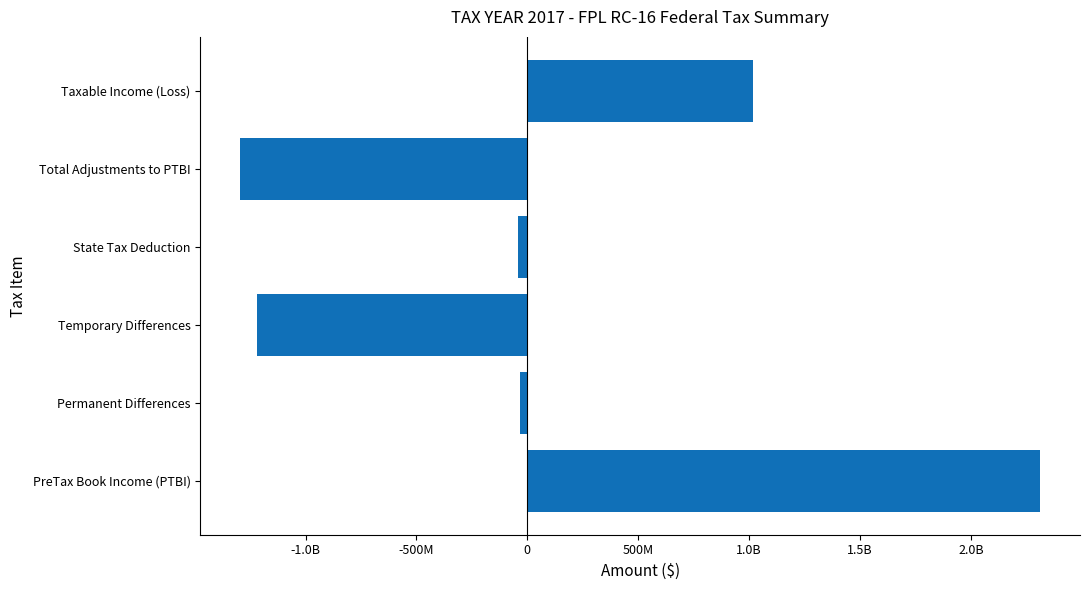

What is the difference between the second highest and minimum values?

2311749366.1